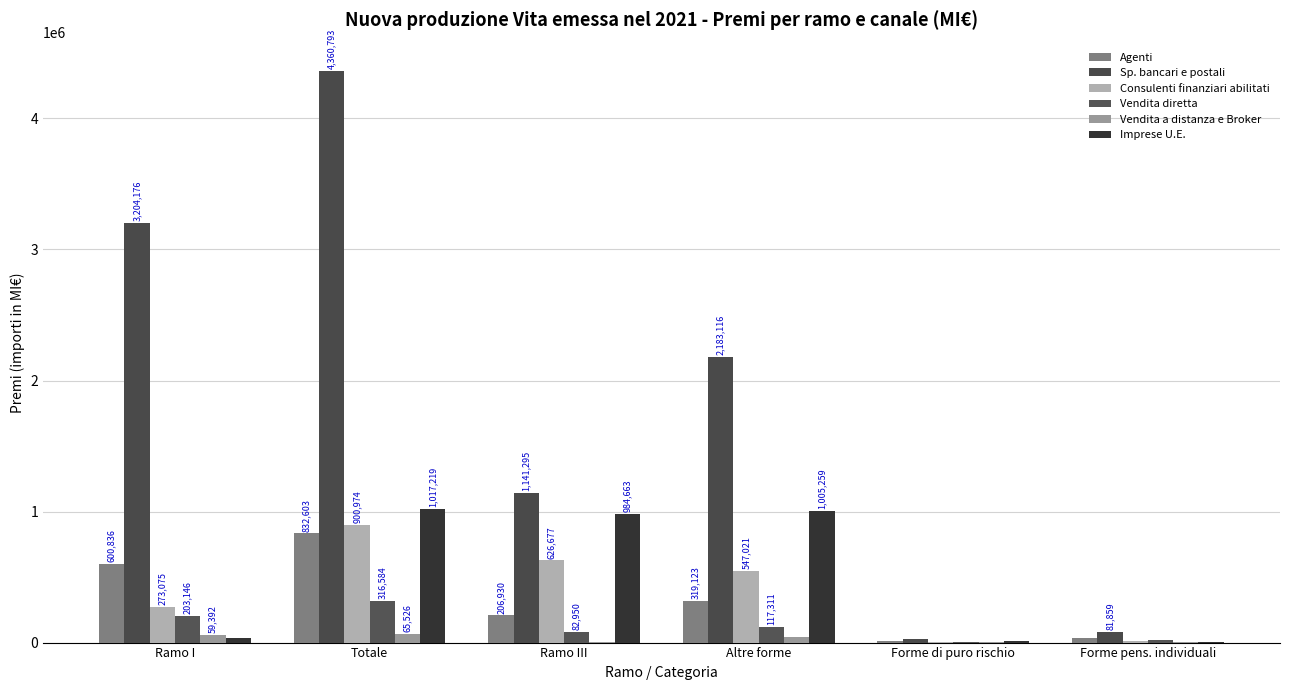

Reading left to right, list all the values displayed in this chart.

Agenti: 600836	832603	206930	319123	9011	32819
Sp. bancari e postali: 3204176	4360793	1141295	2183116	26780	81859
Consulenti finanziari abilitati: 273075	900974	626677	547021	1713	11714
Vendita diretta: 203146	316584	82950	117311	4648	16037
Vendita a distanza e Broker: 59392	65526	5979	41293	5229	3981
Imprese U.E.: 32556	1017219	984663	1005259	11245	715